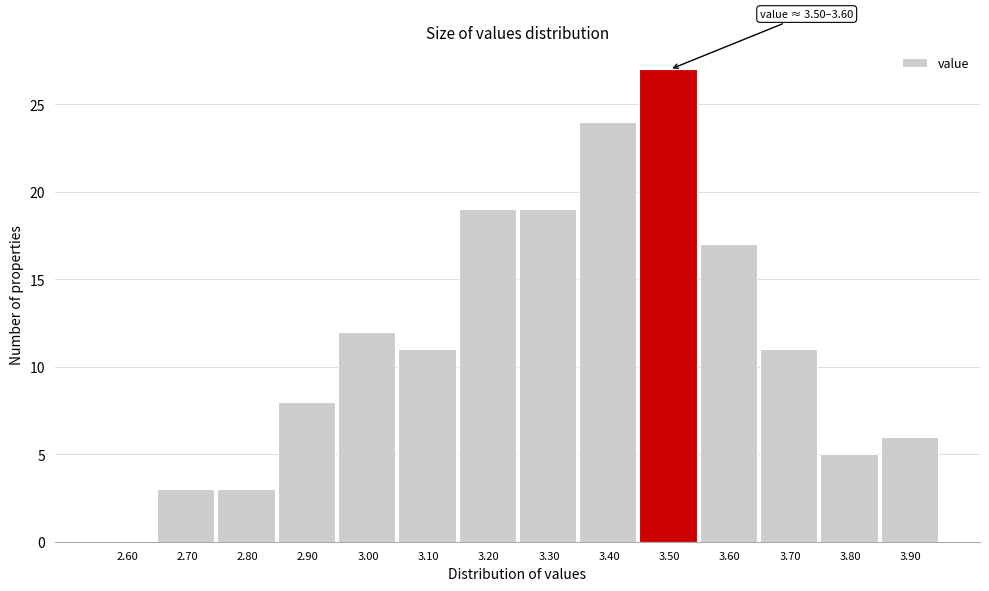

What is the greatest value displayed?

27